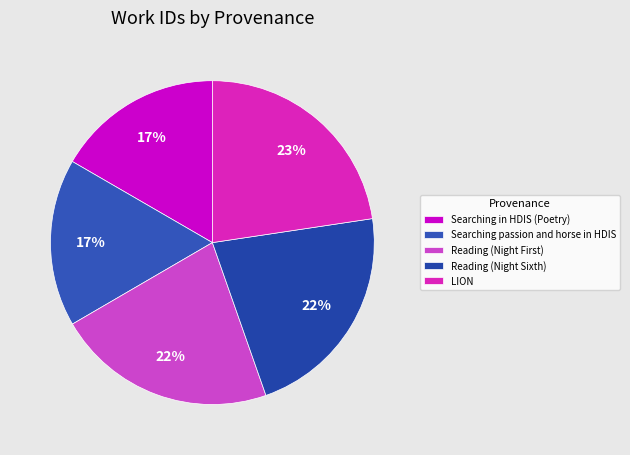

Is it true that Searching in HDIS (Poetry) is 17% of the pie?

True